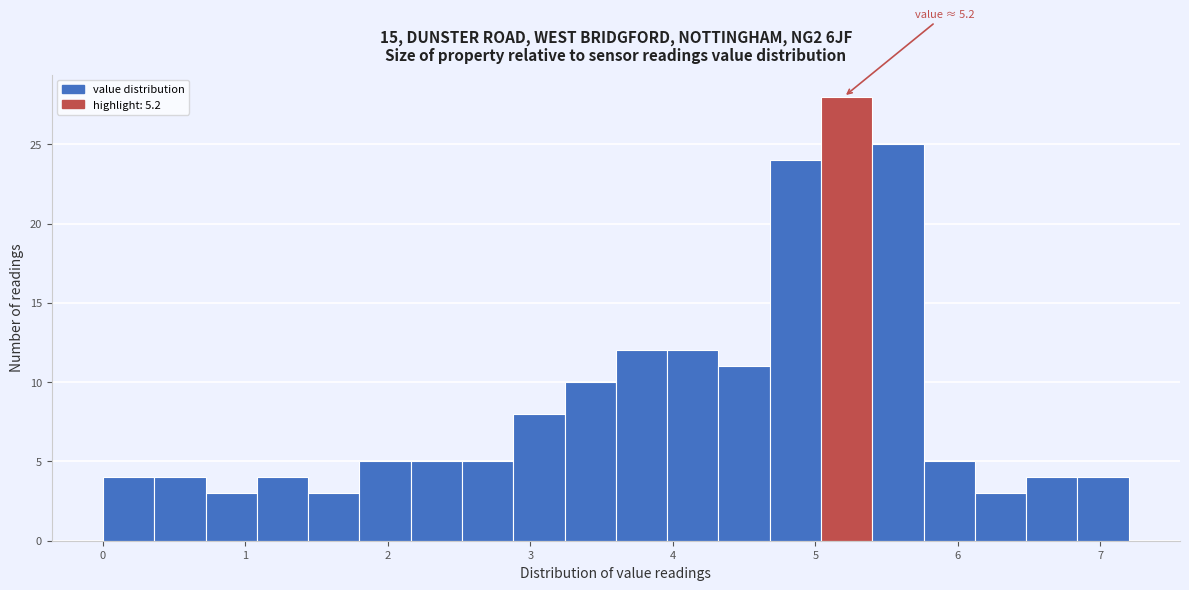

Read against the x-axis, roughly where is the centre of the tallest bar?

5.2